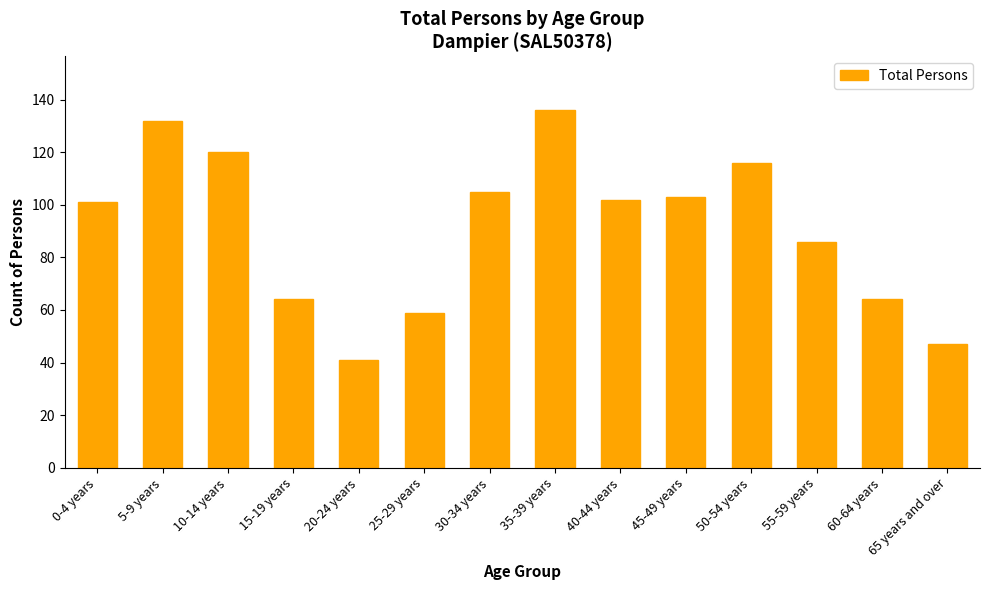

What position from the left is 15-19 years?

4